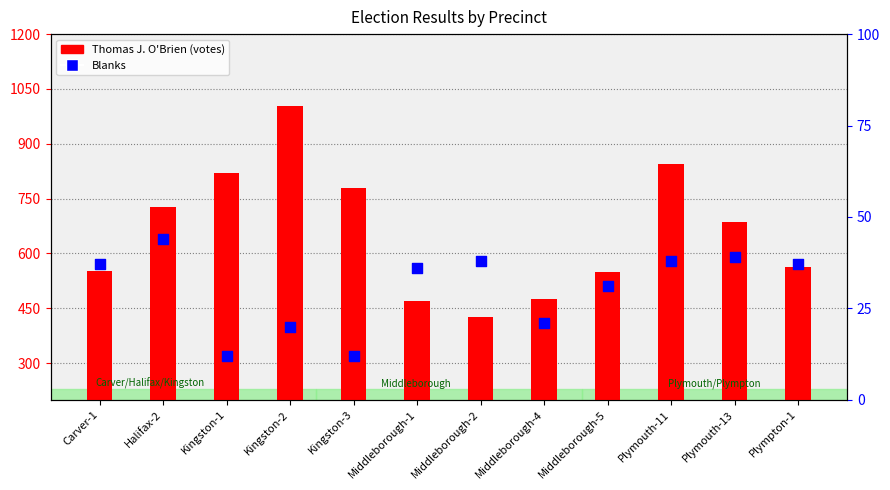

Which series has the largest total across all categories?

Thomas J. O'Brien